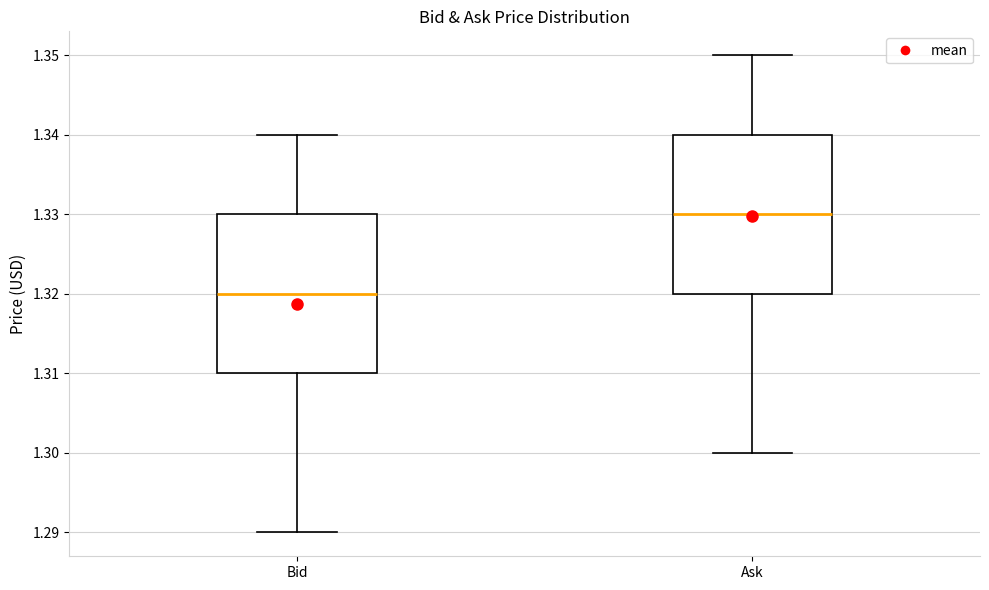

Reading left to right, transcribe this box plot: for each box, give where its median line is, the range the box spans, and where its two whiskers end, as read against the y-axis. The values are not printed on the chart, so give them approximately, as read against the axis.

Bid: median 1.32, box 1.31 to 1.33, whiskers 1.29 to 1.34
Ask: median 1.33, box 1.32 to 1.34, whiskers 1.30 to 1.35